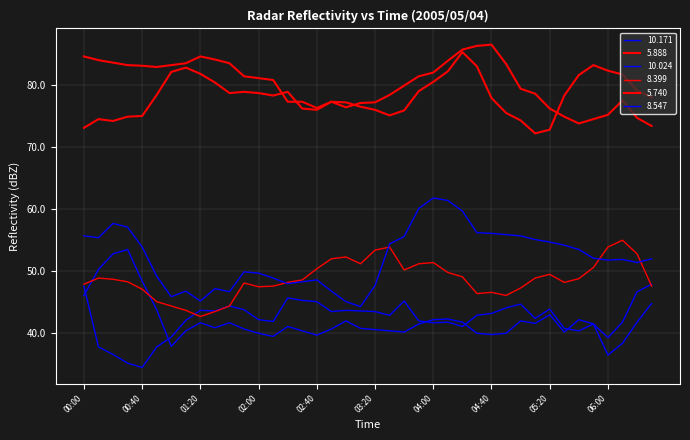

At which label is 8.399 closest to 48?

00:00